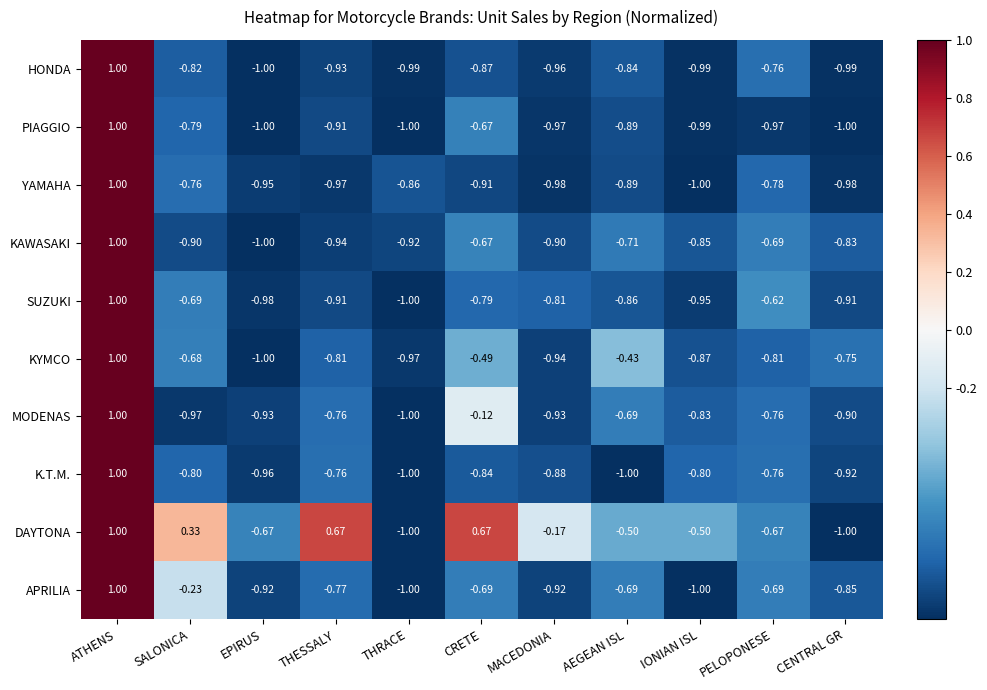

Which series has the largest total across all categories?

DAYTONA